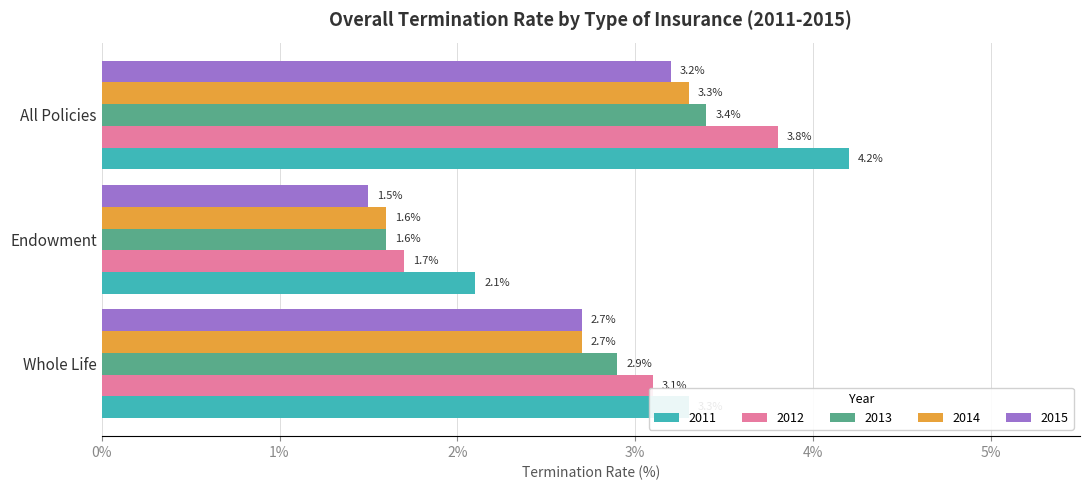

Between Whole Life and Endowment, which series saw the biggest shift?

2012